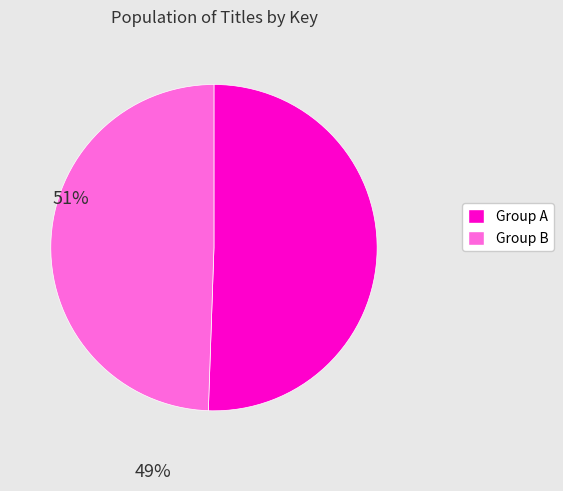

Is there any slice that represents more than half of the pie?

Yes